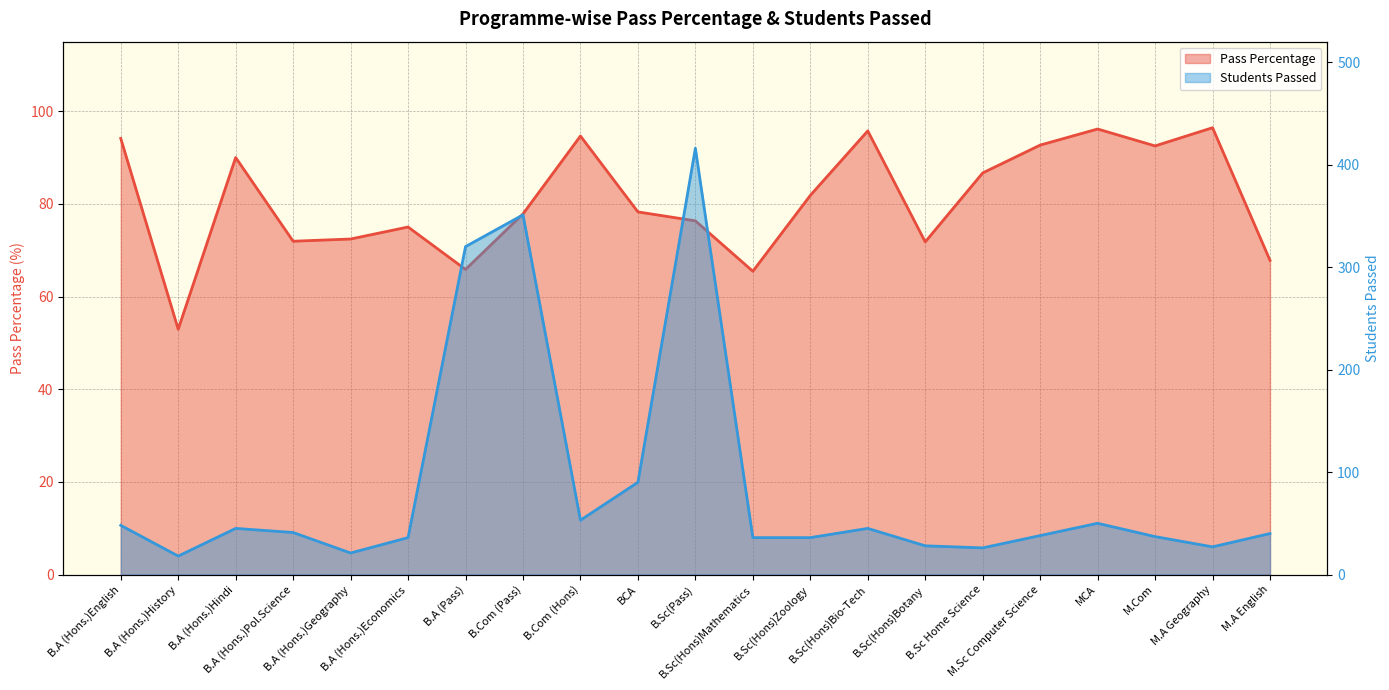

What is the minimum value shown in the chart?

18.0